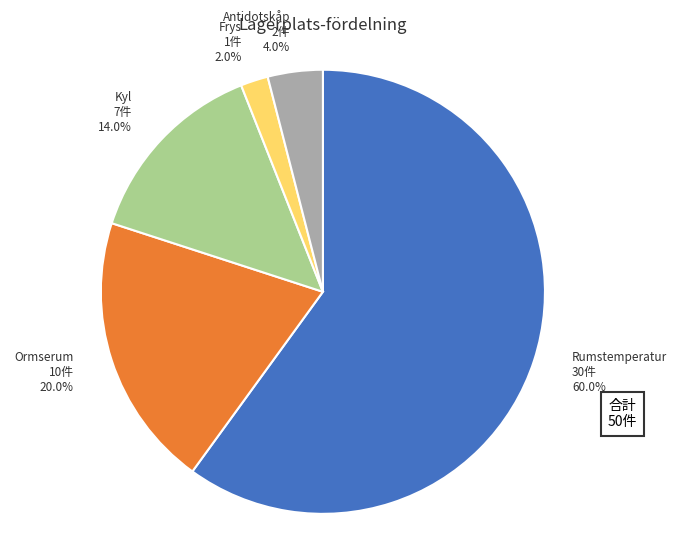

Which category accounts for the majority?

Rumstemperatur